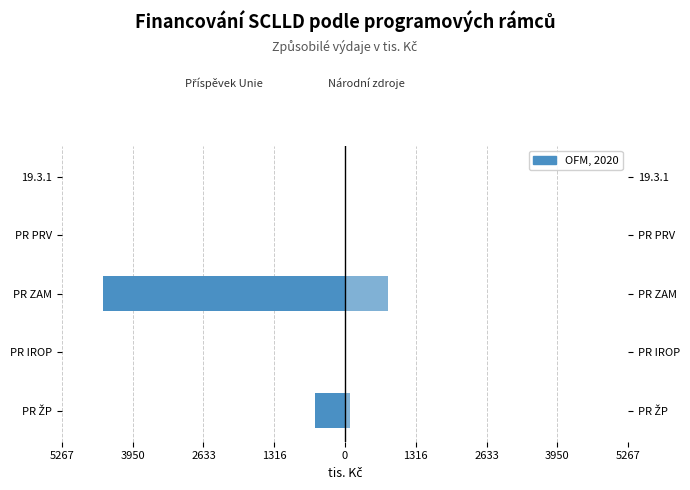

Reading left to right, list all the values displayed in this chart.

Příspěvek Unie (a): -566.4	0.0	-4493.7	0.0	0.0
Národní + Vlastní zdroje: 99.9	0.0	793.0	0.0	0.0